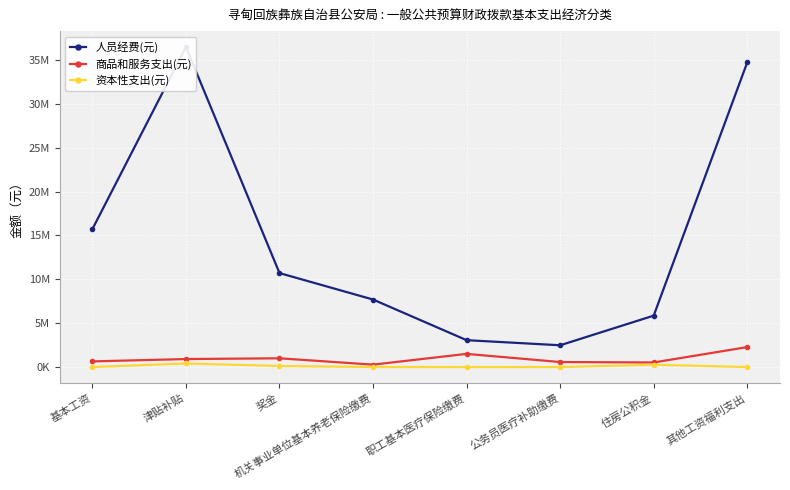

What is the difference between the 商品和服务支出(元) values at 机关事业单位基本养老保险缴费 and 公务员医疗补助缴费?

296200.5